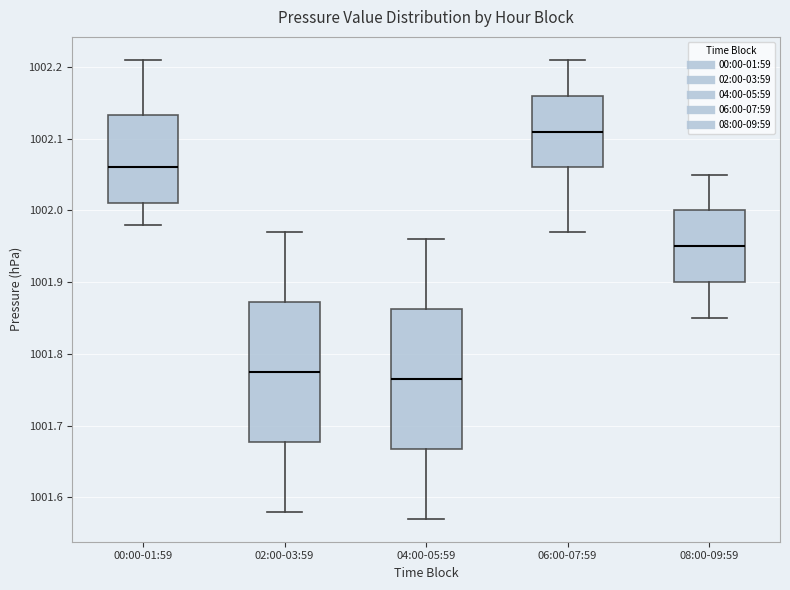

Reading left to right, transcribe this box plot: for each box, give where its median line is, the range the box spans, and where its two whiskers end, as read against the y-axis. The values are not printed on the chart, so give them approximately, as read against the axis.

00:00-01:59: median 1002.06, box 1002.01 to 1002.13, whiskers 1001.98 to 1002.21
02:00-03:59: median 1001.78, box 1001.68 to 1001.87, whiskers 1001.58 to 1001.97
04:00-05:59: median 1001.77, box 1001.67 to 1001.86, whiskers 1001.57 to 1001.96
06:00-07:59: median 1002.11, box 1002.06 to 1002.16, whiskers 1001.97 to 1002.21
08:00-09:59: median 1001.95, box 1001.90 to 1002.00, whiskers 1001.85 to 1002.05